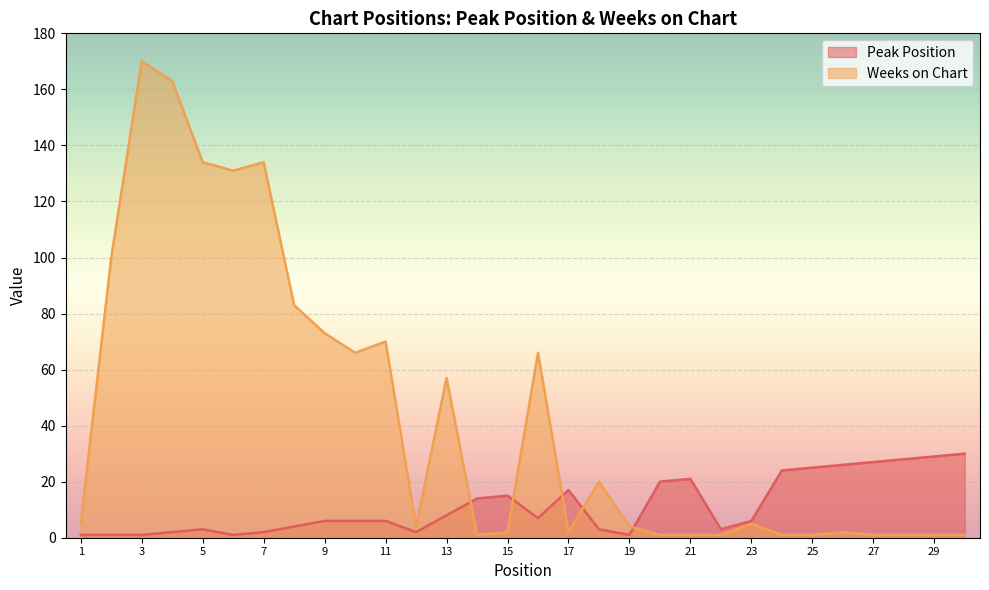

Between 4 and 28, which series saw the biggest shift?

Weeks on Chart